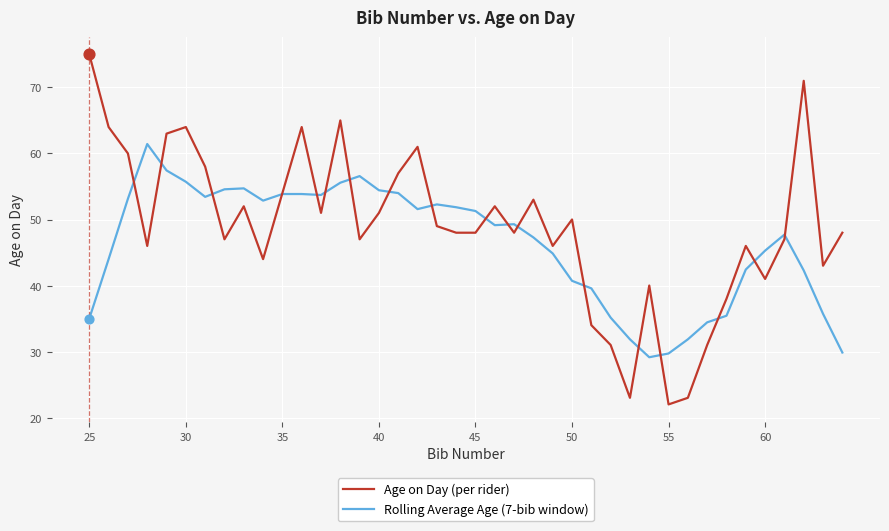

Which series has the largest range (max minus min)?

Age on Day (per rider)